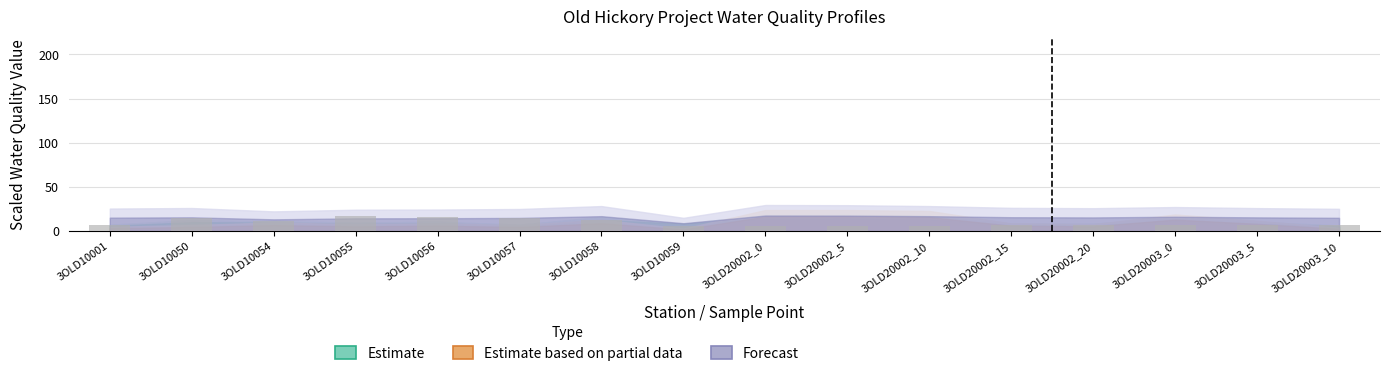

What is the sum of all values?

152.2